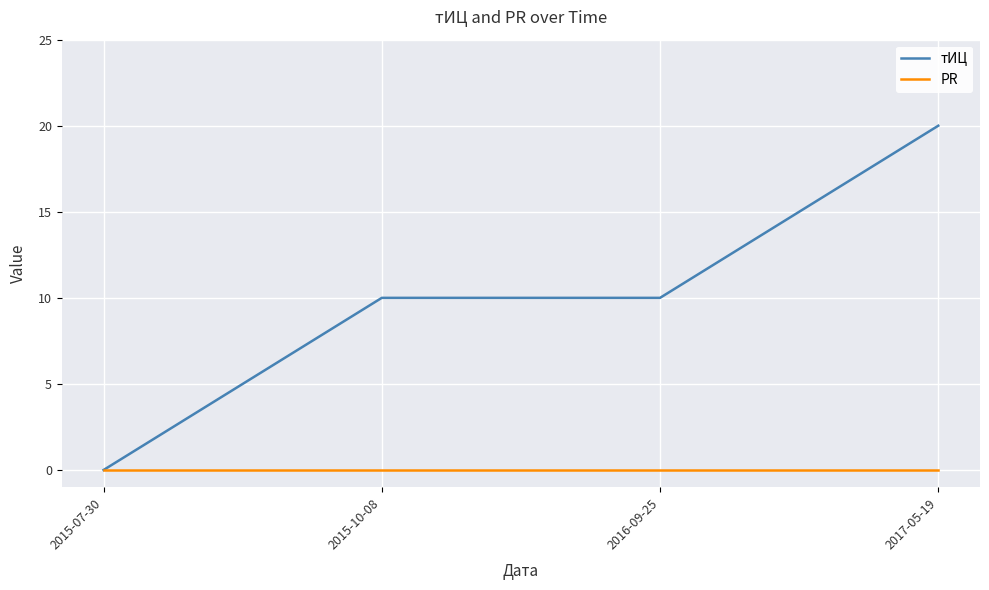

Which series has the largest total across all categories?

тИЦ